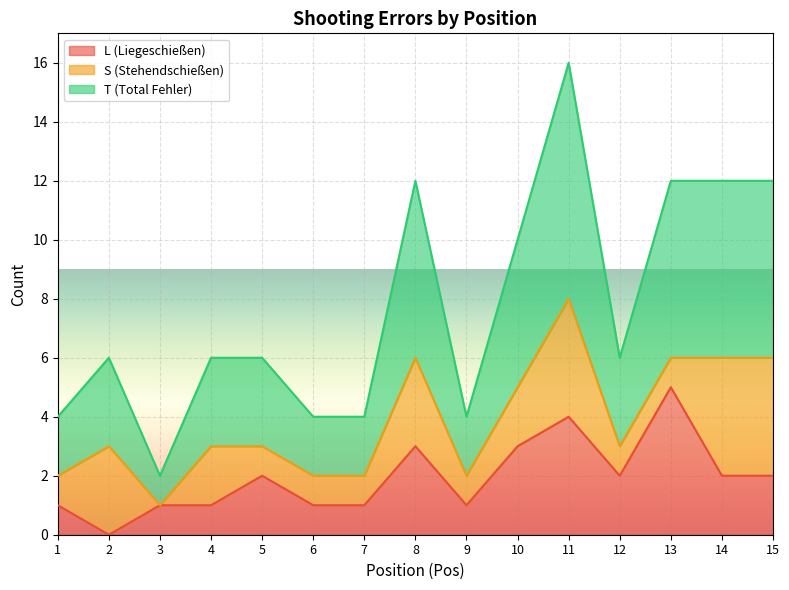

What is the minimum value for T (Total Fehler)?

1